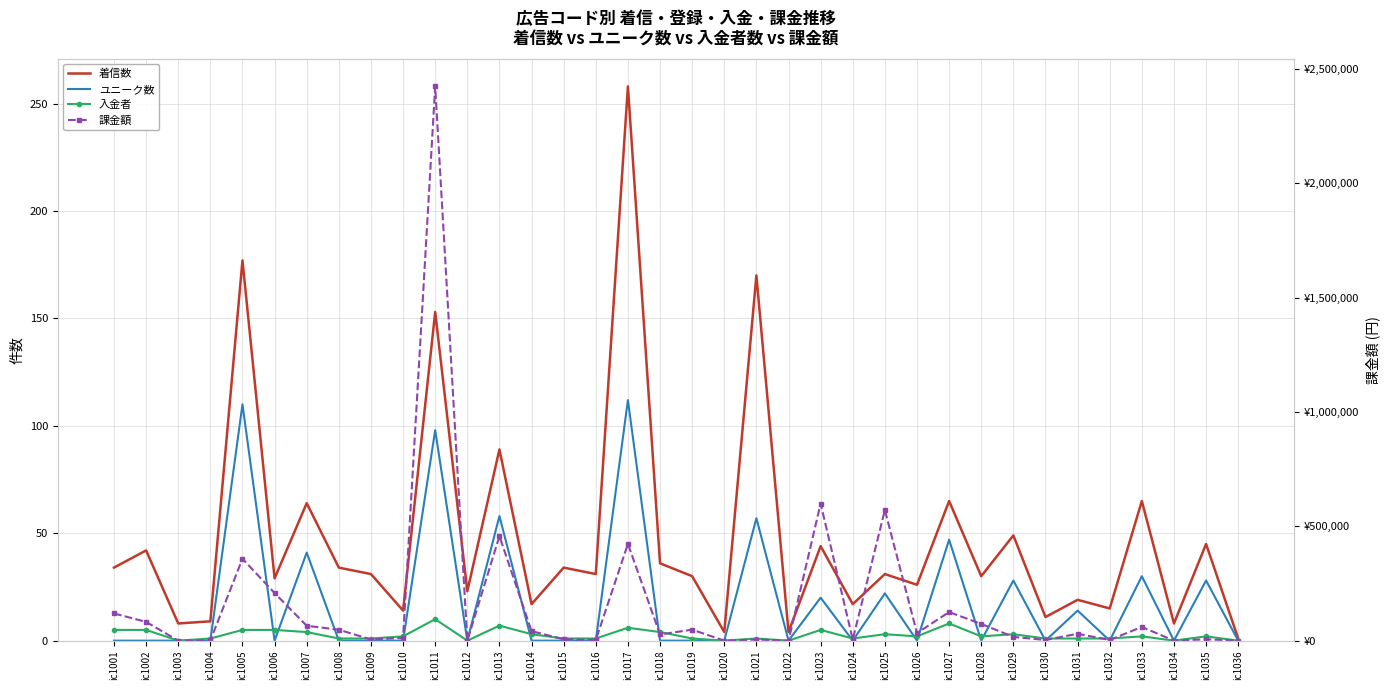

Reading right to left, extract all data points from this chart.

着信数: 1	45	8	65	15	19	11	49	30	65	26	31	17	44	4	170	4	30	36	258	31	34	17	89	23	153	14	31	34	64	29	177	9	8	42	34
ユニーク数: 0	28	0	30	0	14	0	28	0	47	0	22	0	20	0	57	0	0	0	112	0	0	0	58	0	98	0	0	0	41	0	110	0	0	0	0
入金者: 0	2	0	2	1	1	1	3	2	8	2	3	1	5	0	1	0	1	4	6	1	1	3	7	0	10	2	1	1	4	5	5	1	0	5	5
課金額: 0	6000	0	60000	3000	30000	3000	16500	73000	125000	33000	571000	5000	599000	0	5000	0	48000	27000	423000	3000	6000	41500	457000	0	2423000	12000	5000	48000	65000	208000	358000	1000	0	82000	119000